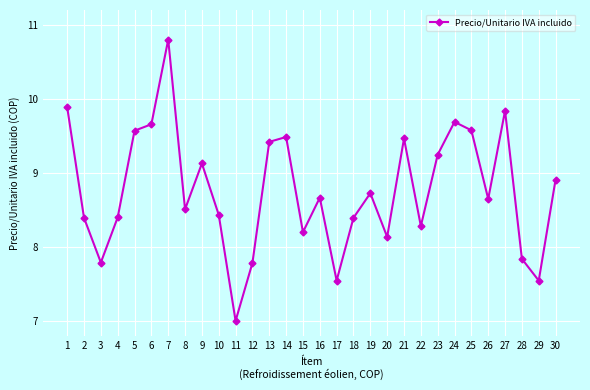

Is it true that the value at 2 is 8.4?

True